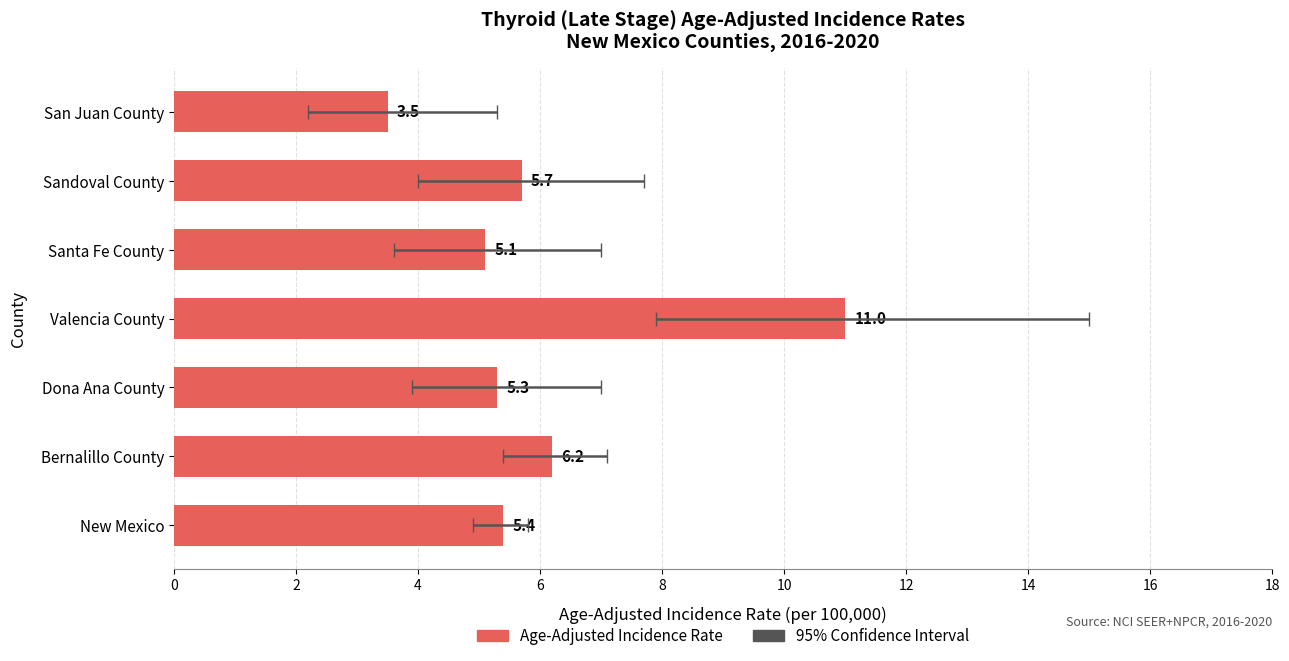

The value at Sandoval County is 9.7. True or false?

False